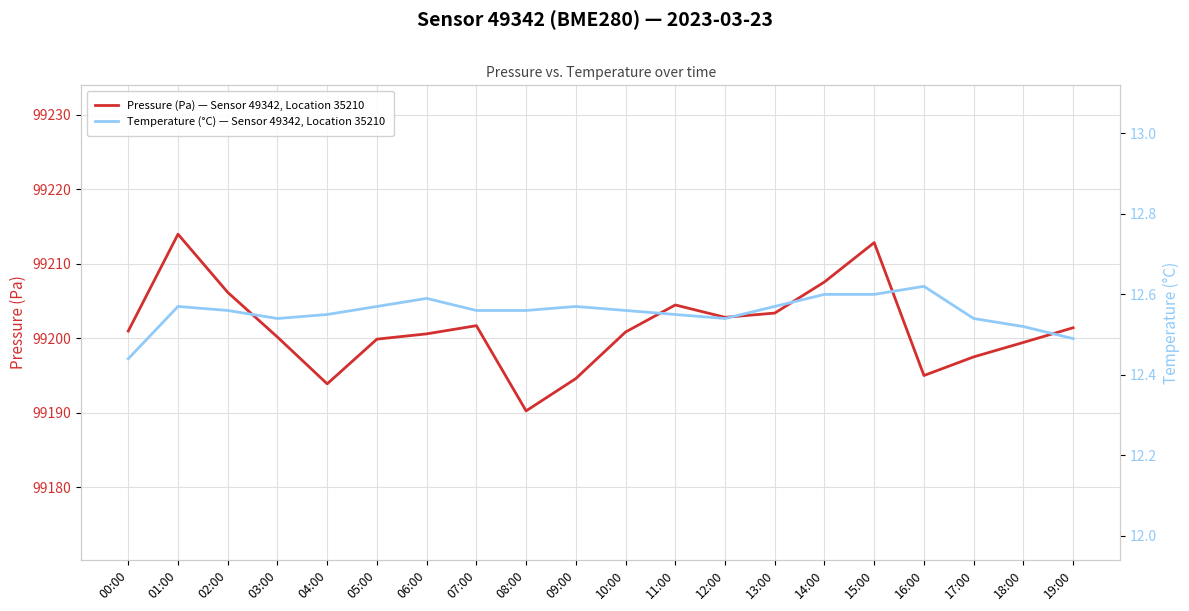

Count the Temperature (°C) — Sensor 49342, Location 35210 values in the range 12 to 13.

20